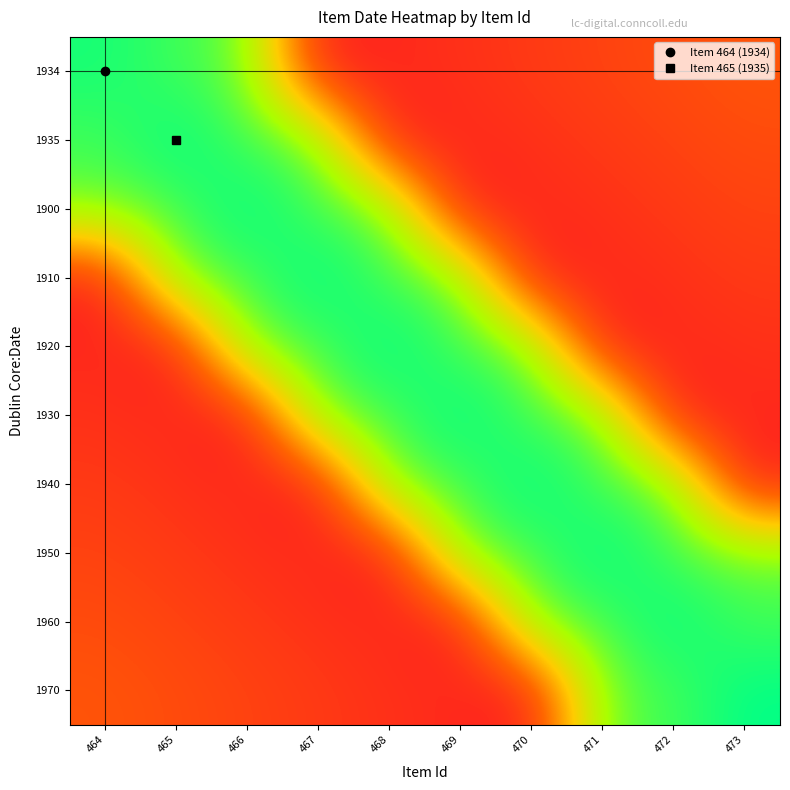

Which label corresponds to the largest value in the chart?

465